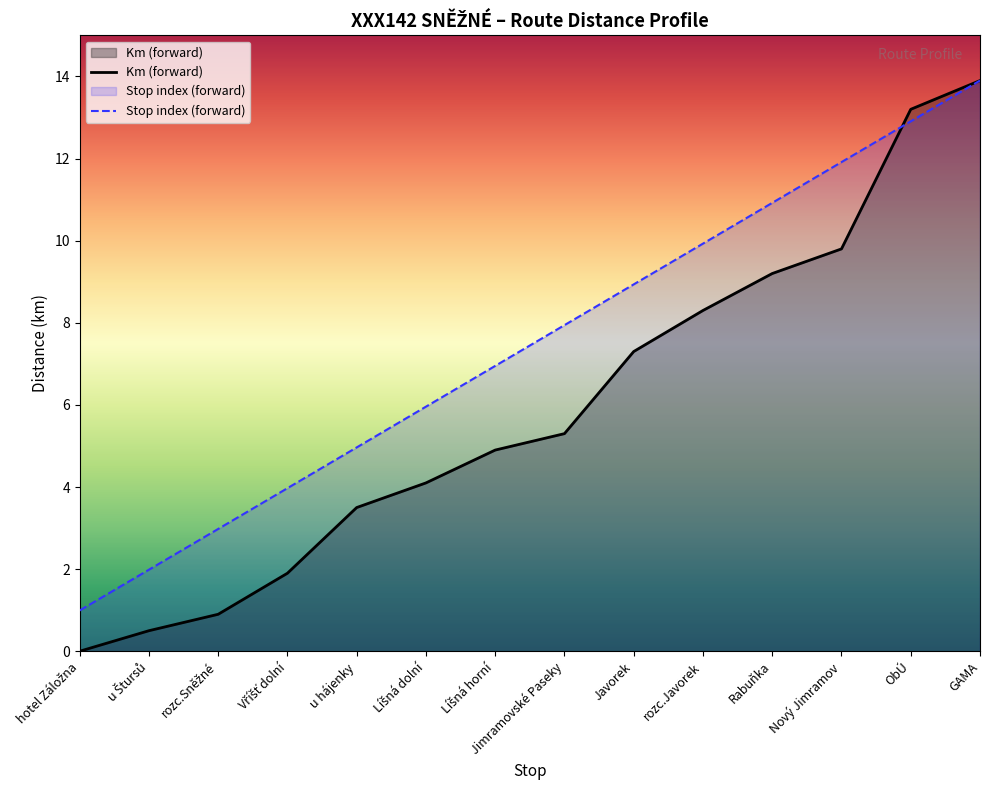

What is the label of the 3rd point from the right?

Nový Jimramov